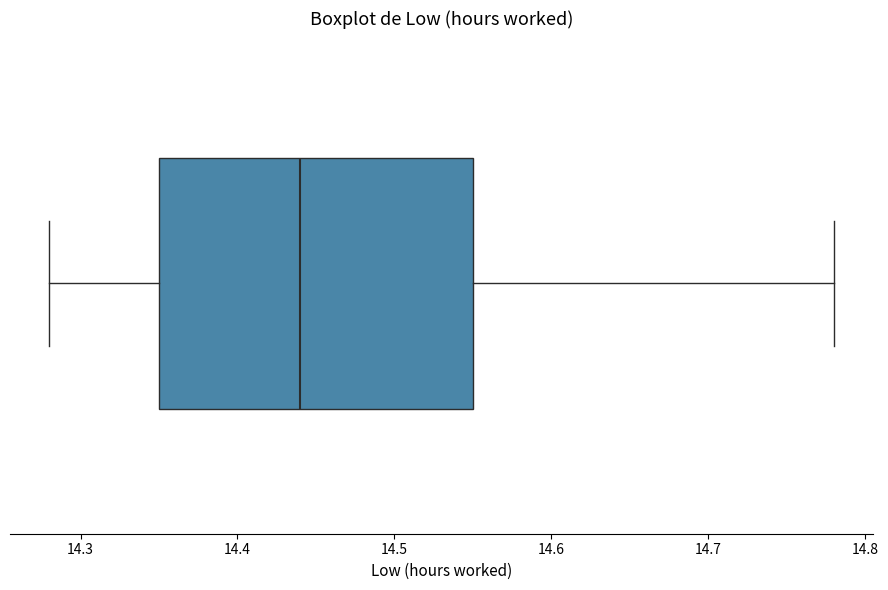

Read this box plot against the x-axis: the position of the median line, the range covered by the box, and the ends of both whiskers. The values are not printed on the chart, so give them approximately, as read against the axis.

median 14.44, box 14.35 to 14.55, whiskers 14.28 to 14.78